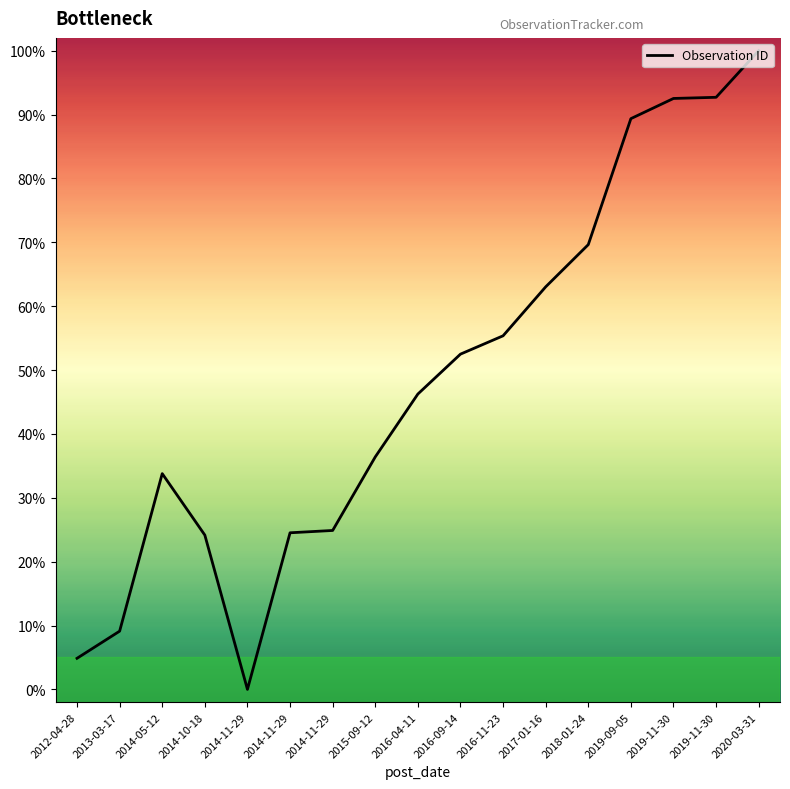

How many points are higher than both their immediate neighbors (excluding endpoints)?

1